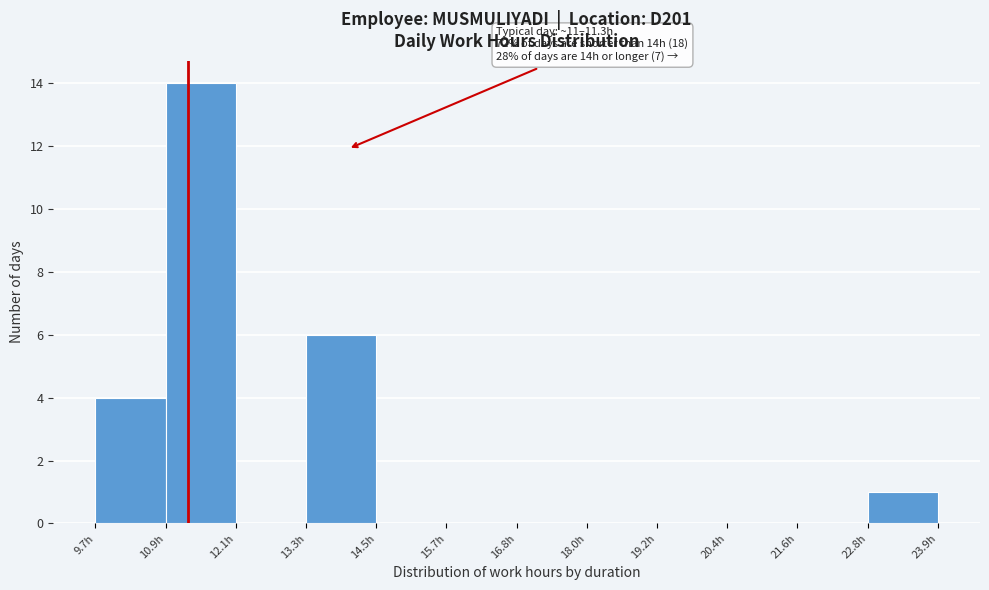

Which range on the x-axis has the tallest bar?

11.0 to 12.2